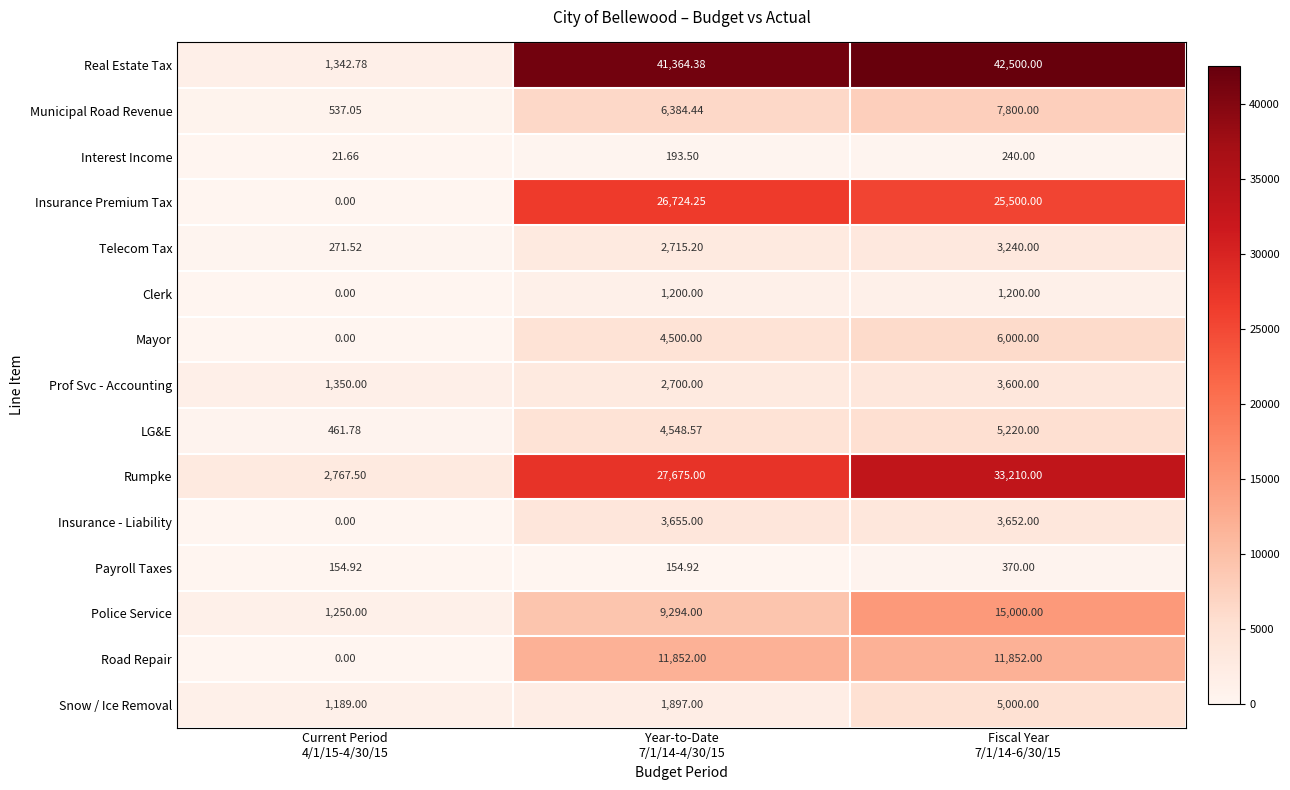

Which series has the widest spread of values?

Real Estate Tax